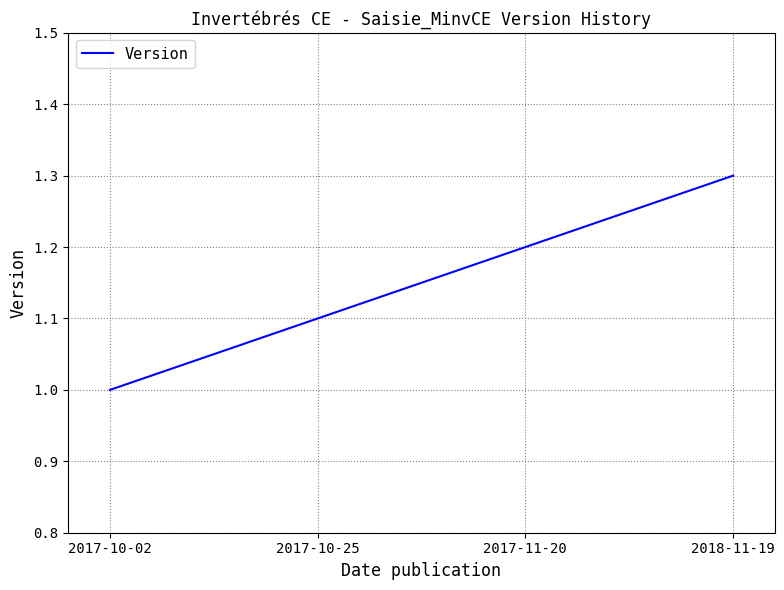

Between 2017-11-20 and 2017-10-25, which is larger?

2017-11-20